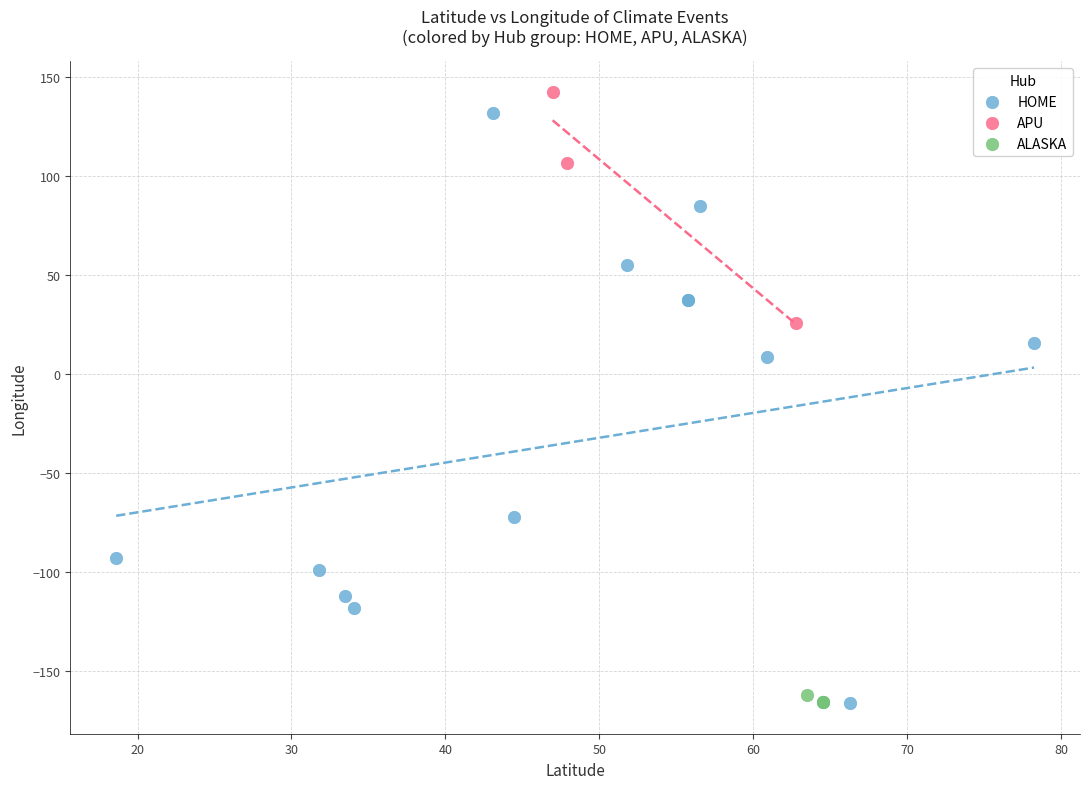

Which series has the widest spread of Y values?

HOME